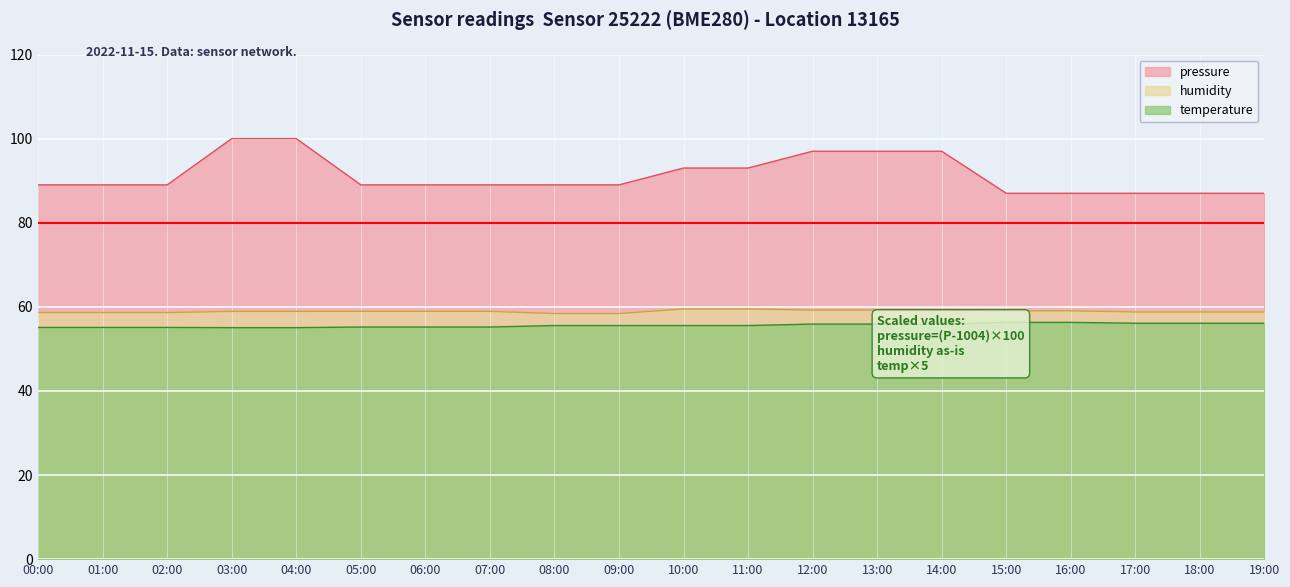

The value of humidity at 16:00 is 41.1. True or false?

False